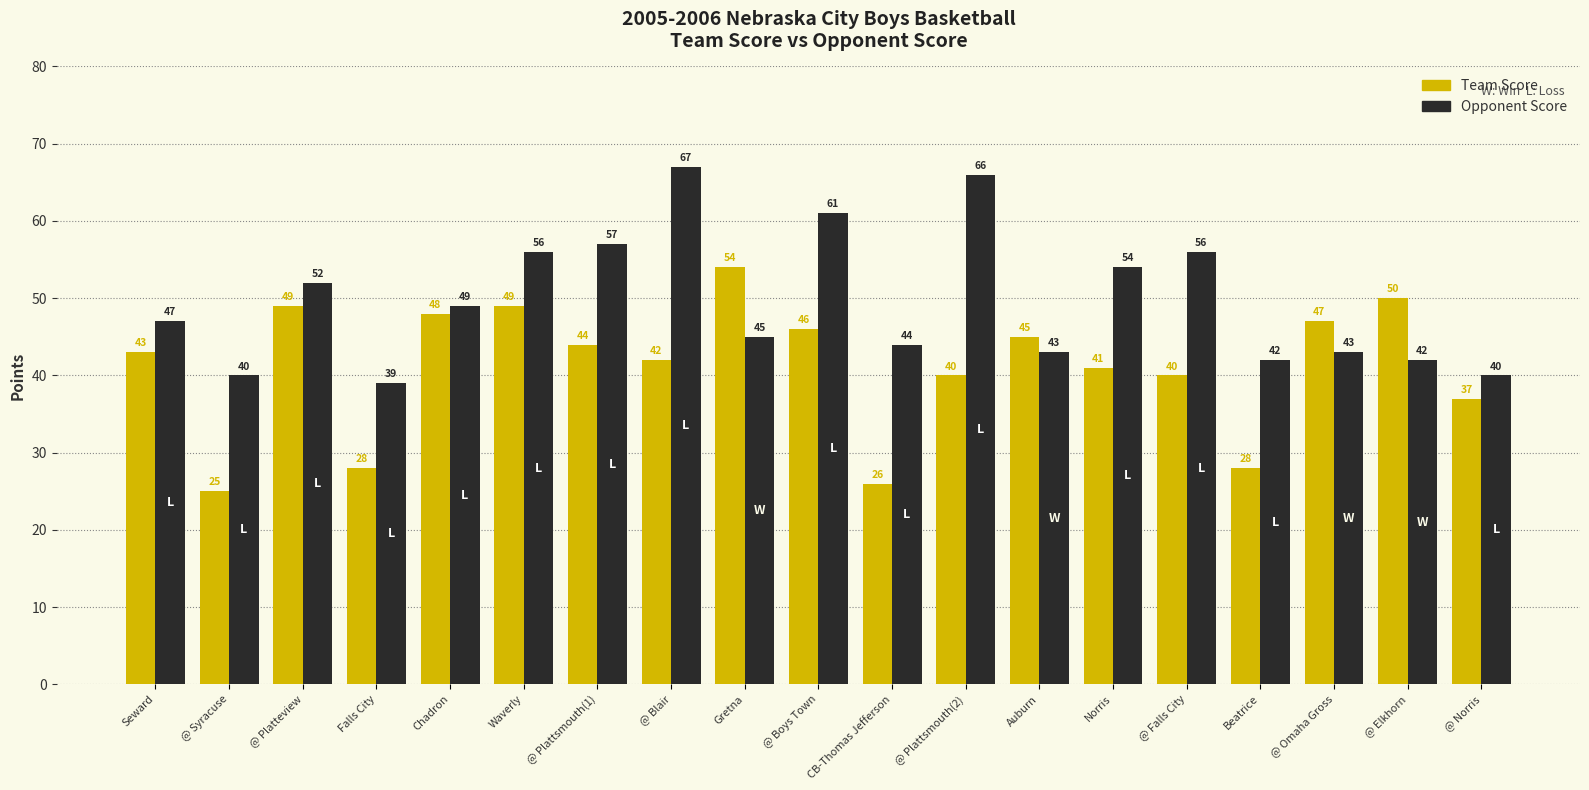

Reading left to right, list all the values displayed in this chart.

Team Score: Seward=43	@ Syracuse=25	@ Platteview=49	Falls City=28	Chadron=48	Waverly=49	@ Plattsmouth(1)=44	@ Blair=42	Gretna=54	@ Boys Town=46	CB-Thomas Jefferson=26	@ Plattsmouth(2)=40	Auburn=45	Norris=41	@ Falls City=40	Beatrice=28	@ Omaha Gross=47	@ Elkhorn=50	@ Norris=37
Opponent Score: Seward=47	@ Syracuse=40	@ Platteview=52	Falls City=39	Chadron=49	Waverly=56	@ Plattsmouth(1)=57	@ Blair=67	Gretna=45	@ Boys Town=61	CB-Thomas Jefferson=44	@ Plattsmouth(2)=66	Auburn=43	Norris=54	@ Falls City=56	Beatrice=42	@ Omaha Gross=43	@ Elkhorn=42	@ Norris=40